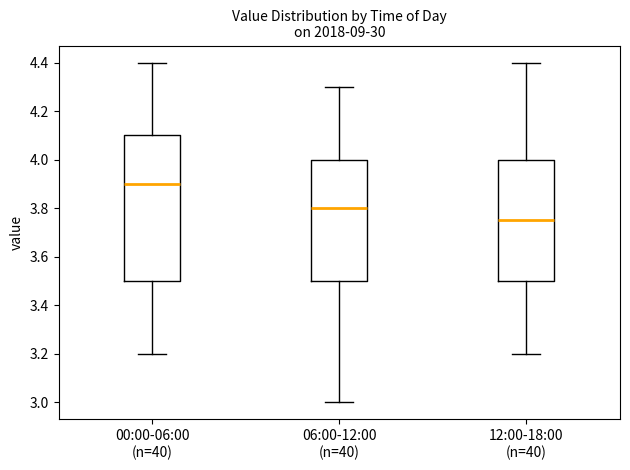

Which box has the lowest median line?

12:00-18:00 (n=40)